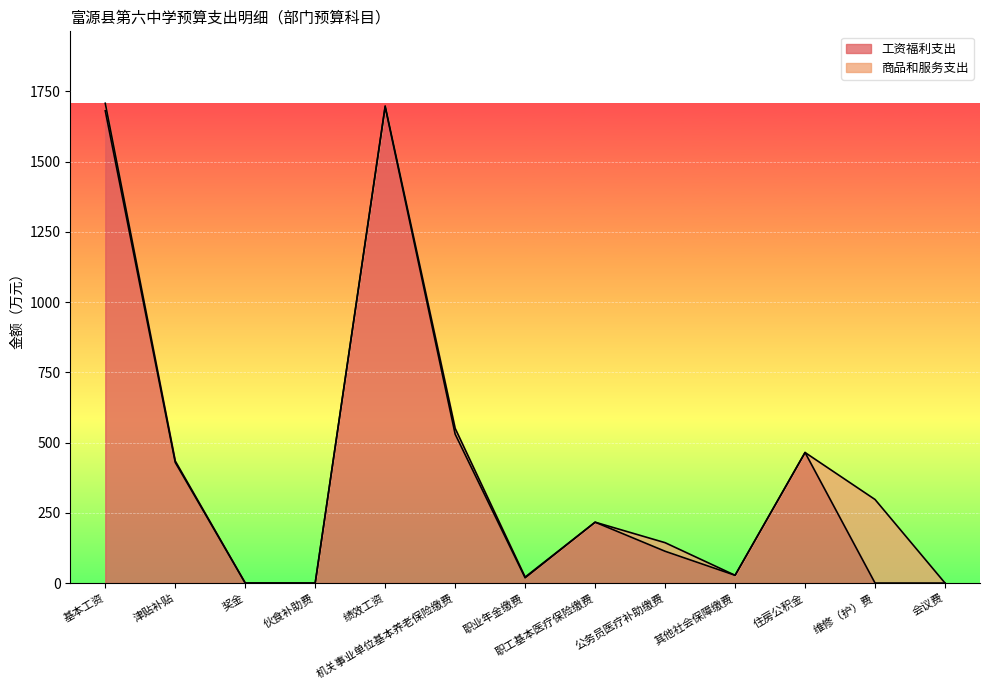

What is the change in value from 基本工资 to 职工基本医疗保险缴费?

-1464.4